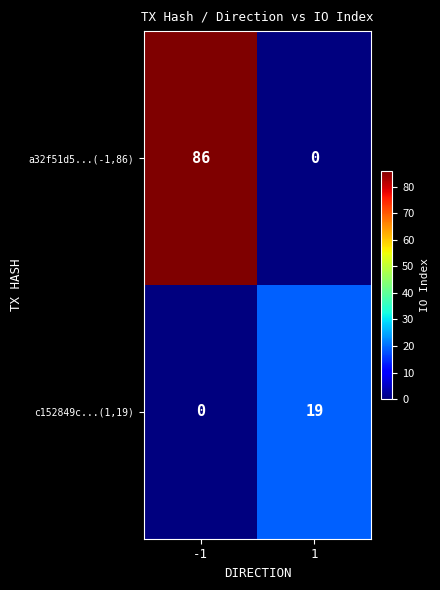

How many data points does each series have?

2